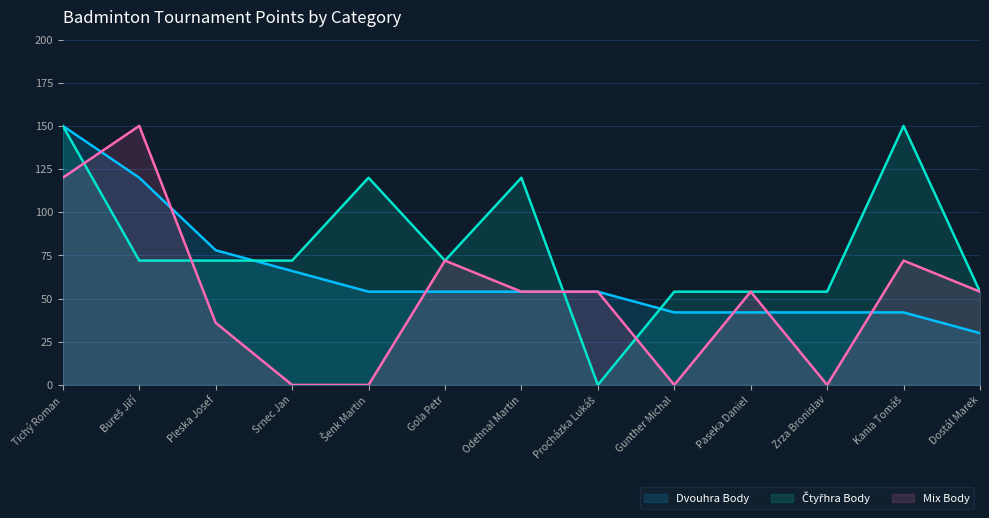

What are all the series names shown in the legend?

Dvouhra Body, Čtyřhra Body, Mix Body